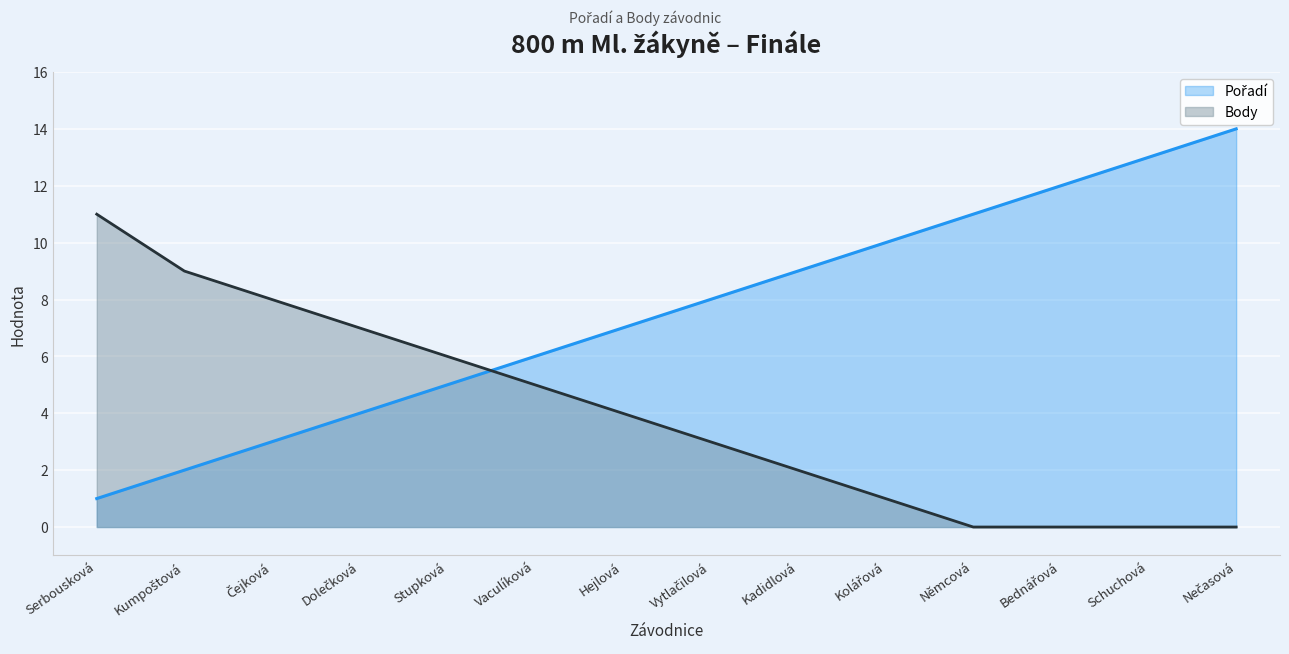

The value of Body at Bednářová is 0. True or false?

True